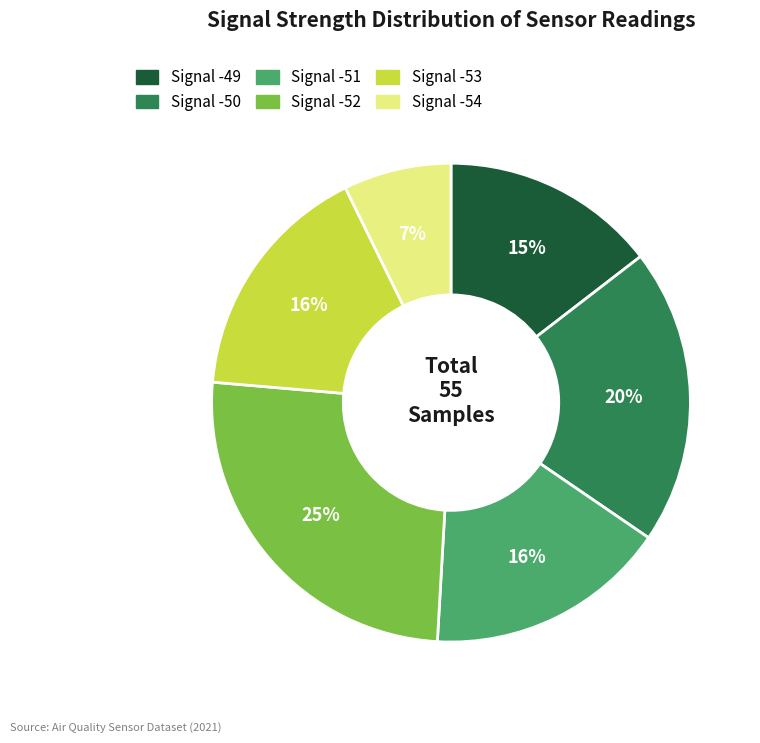

What percentage is the Signal -51 slice, to the nearest percent?

16%